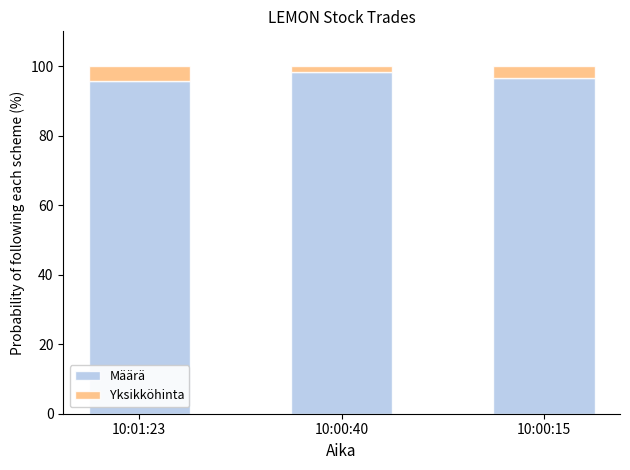

What is the total value across all series at 10:00:15?

100.0